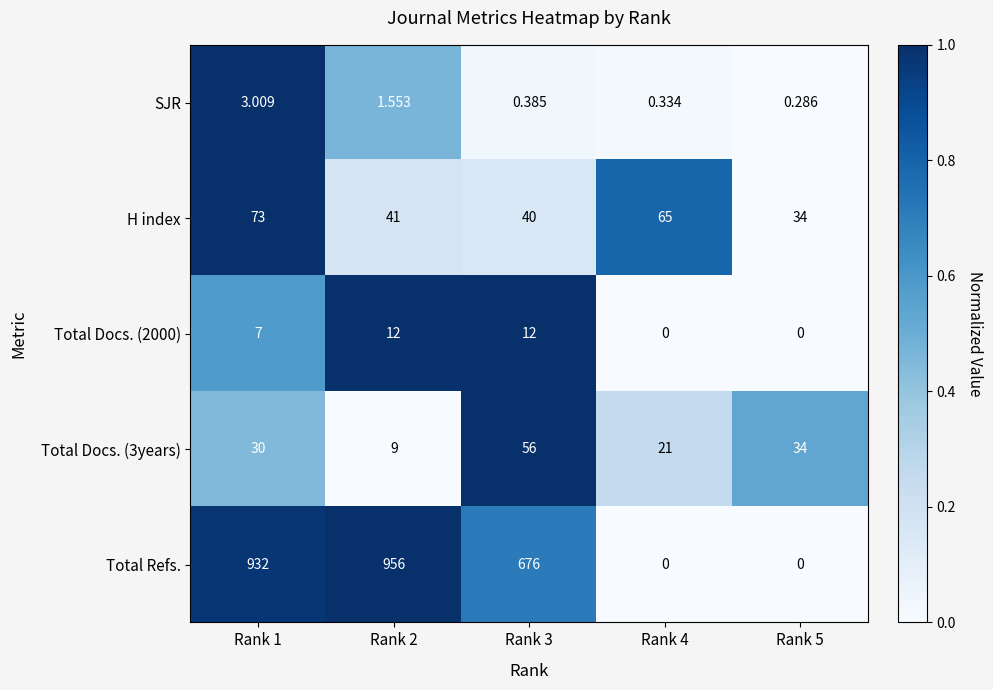

Which series has the widest spread of values?

Total Refs.